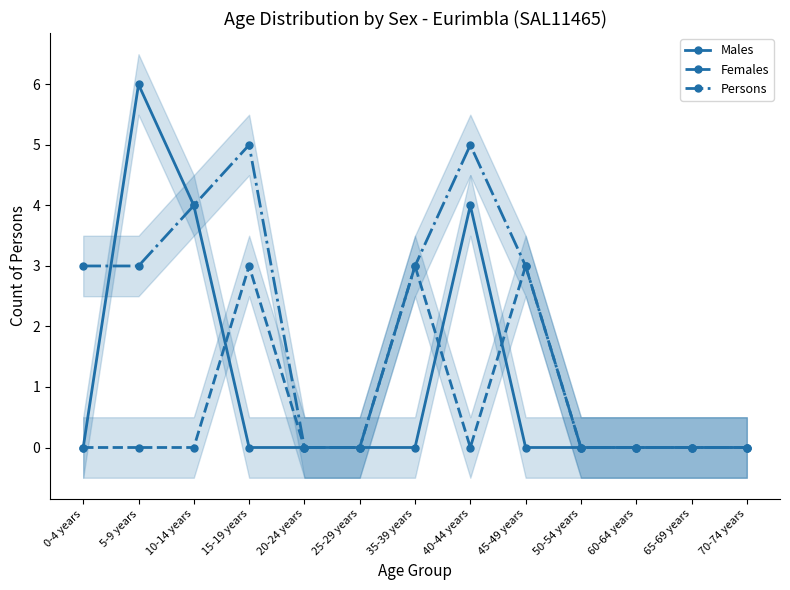

At 65-69 years, list the series in order from largest to smallest.

Males, Females, Persons